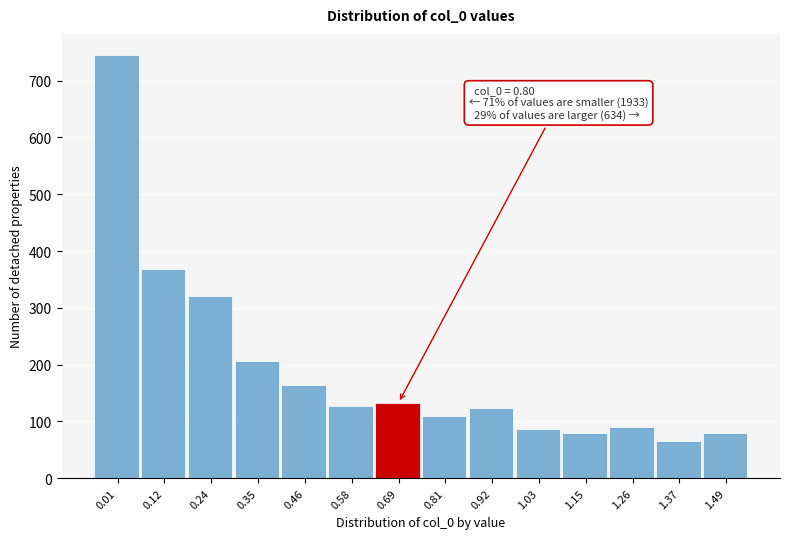

Is it true that the value at 0.24 is 77?

False